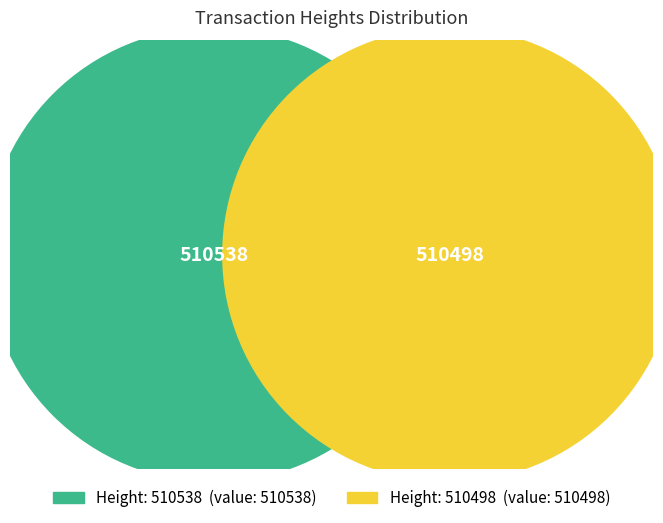

True or false: 510538 accounts for 50% of the total.

True